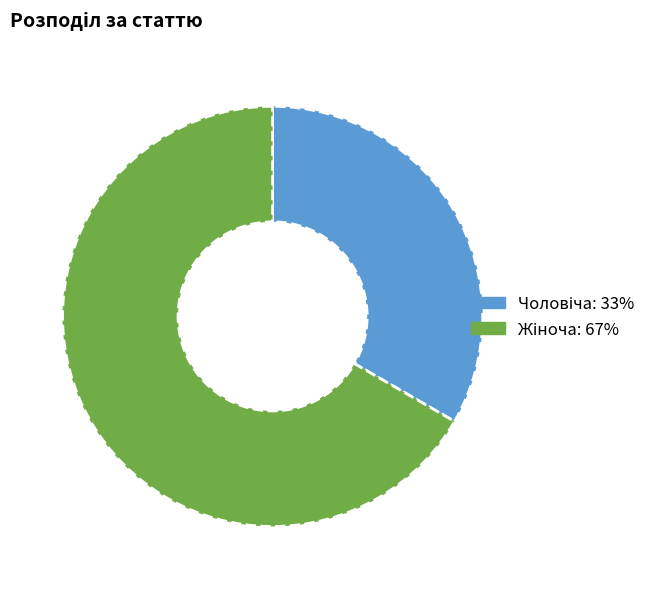

Does any single category account for the majority?

Yes